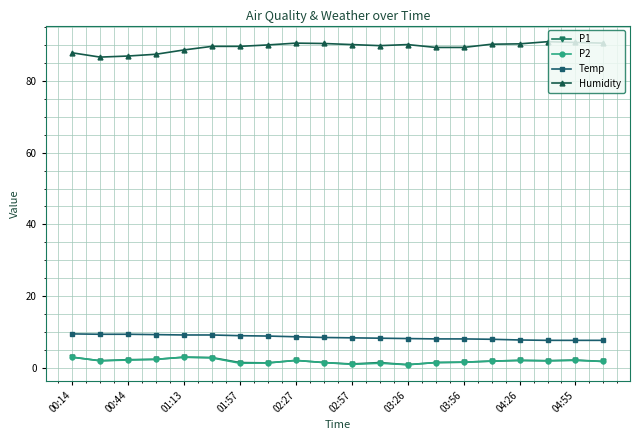

At how many categories does at least one series exceed 78?

20